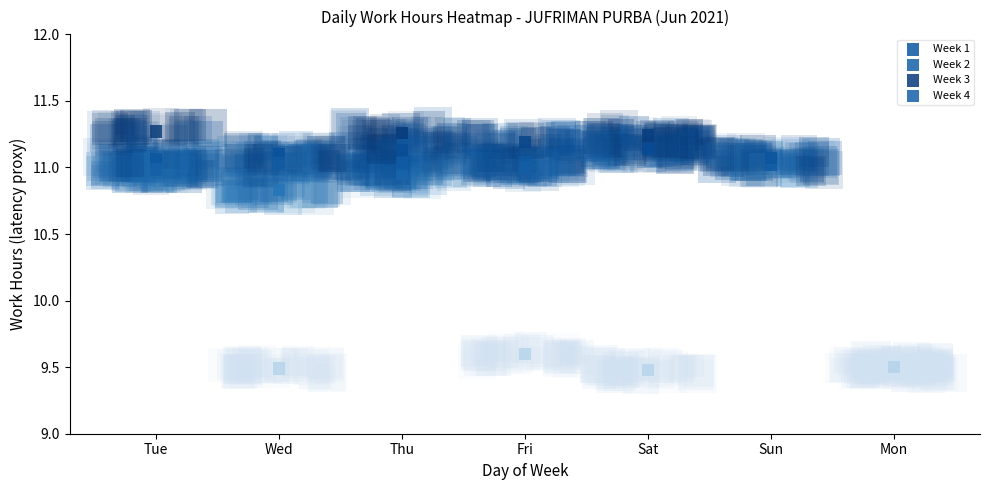

At which label is Week 3 closest to 10?

Mon